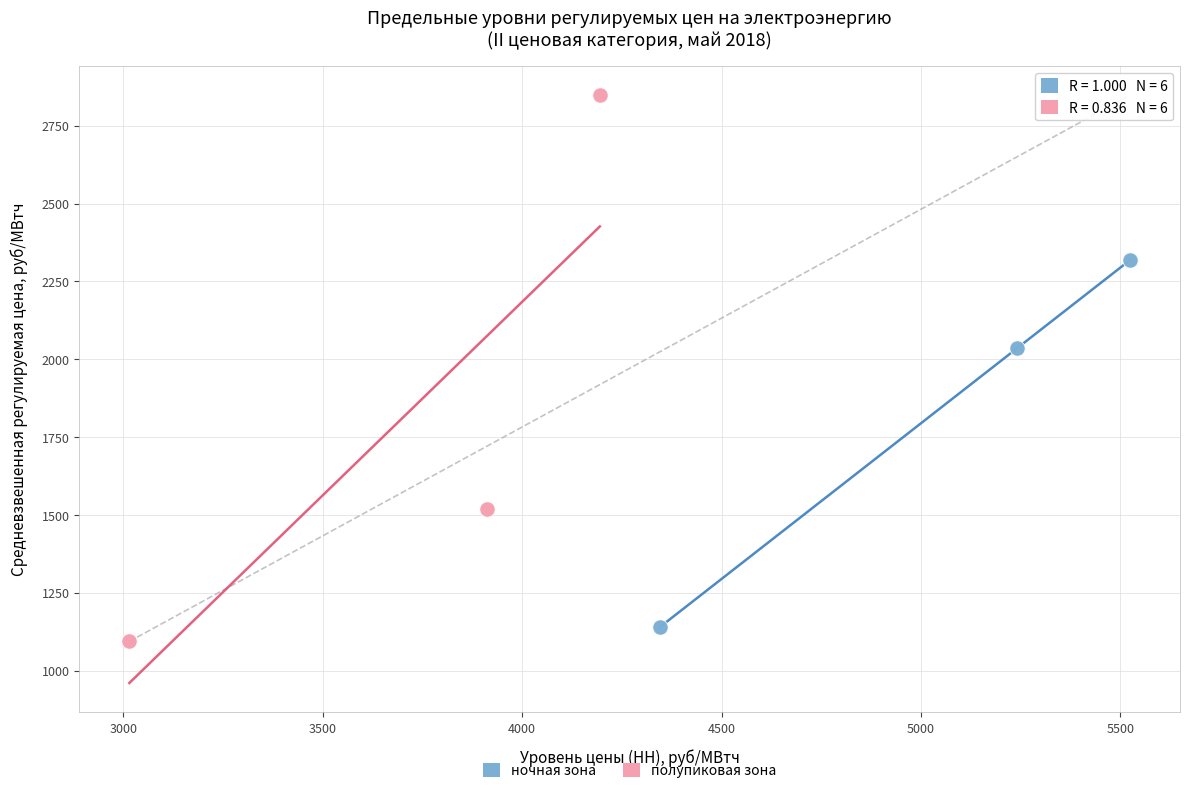

Which series has the widest spread of Y values?

полупиковая зона